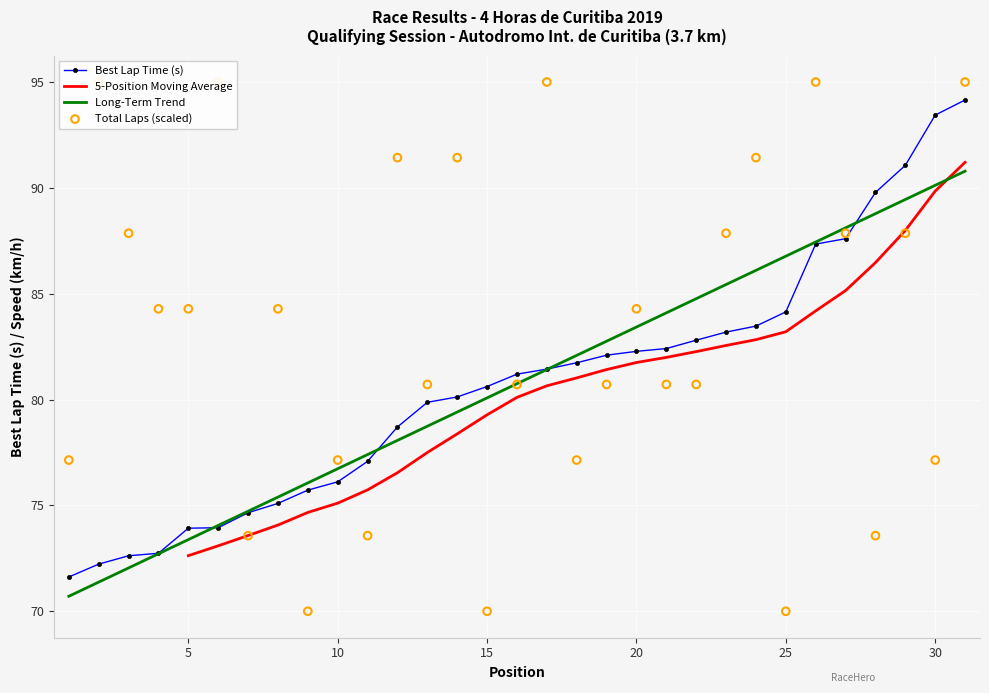

At which category is the sum across all series the highest?

31